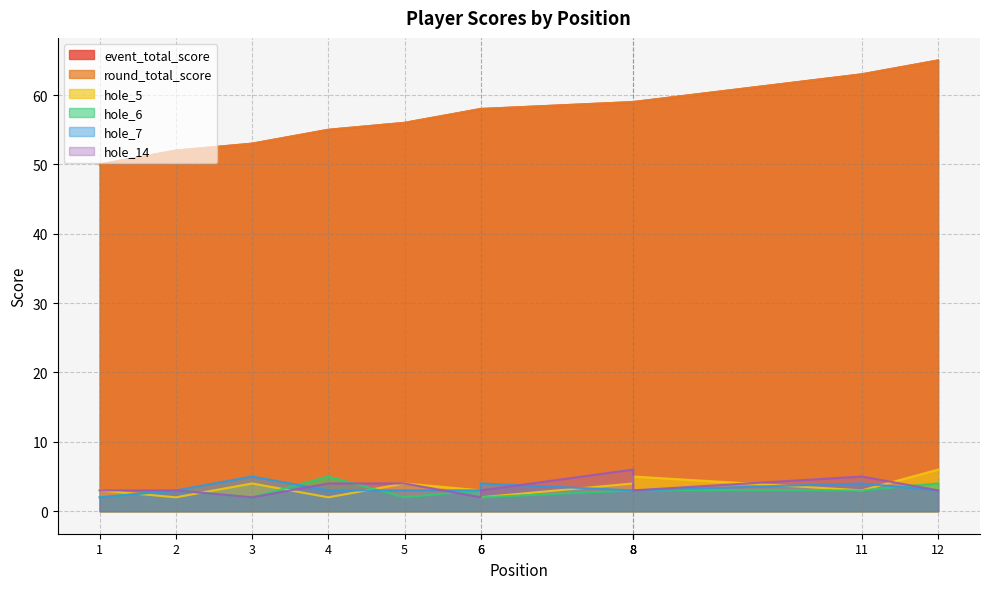

At how many categories does at least one series exceed 28?

12